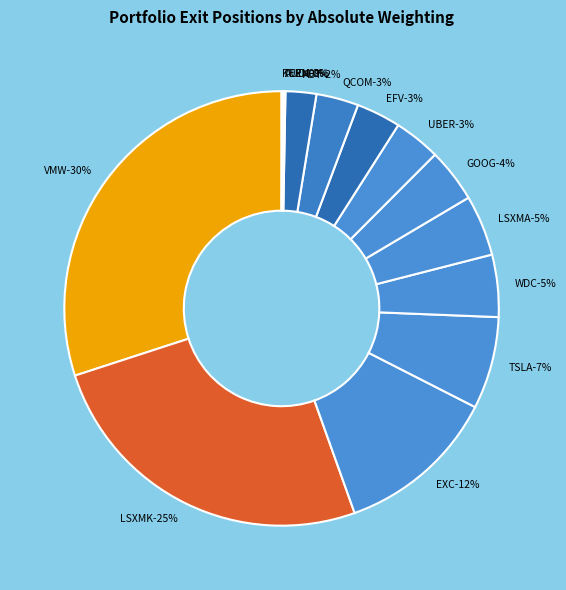

Does any single category account for the majority?

No